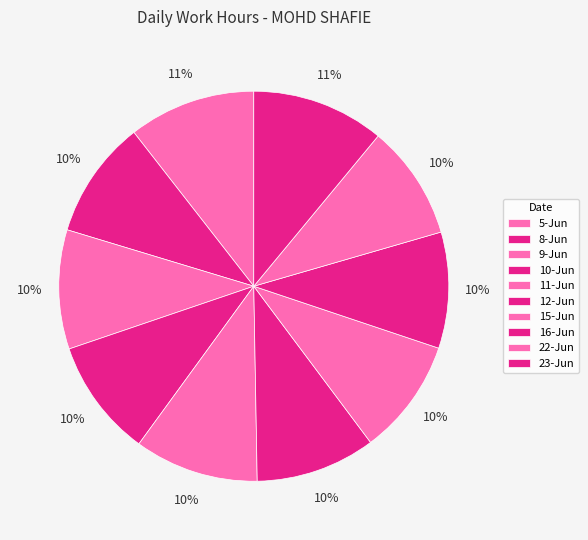

To the nearest percent, what is the combined percentage of 16-Jun and 22-Jun?

19%